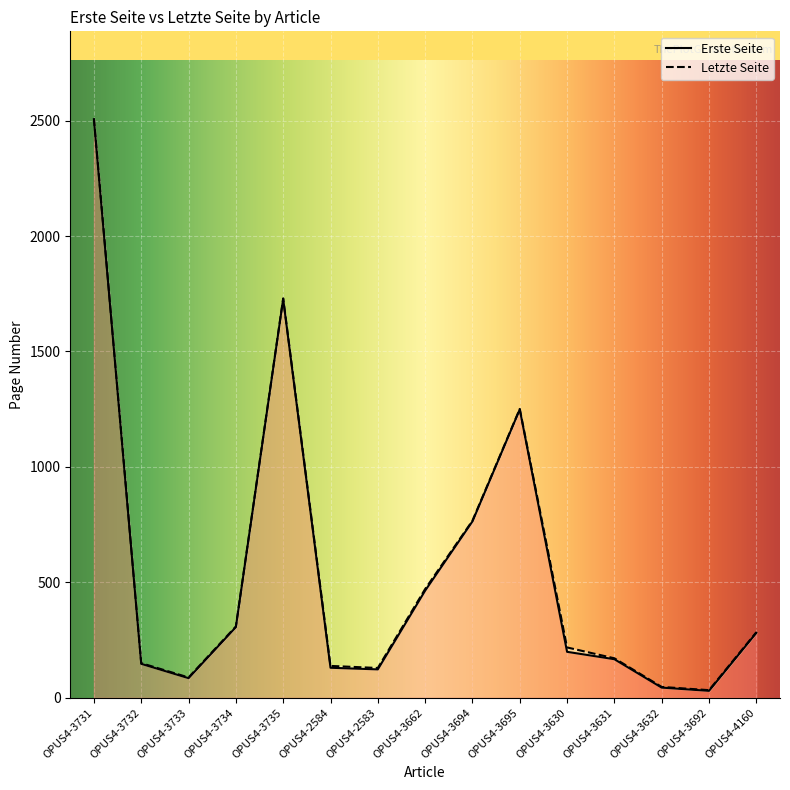

Between OPUS4-3735 and OPUS4-3732, which is larger?

OPUS4-3735